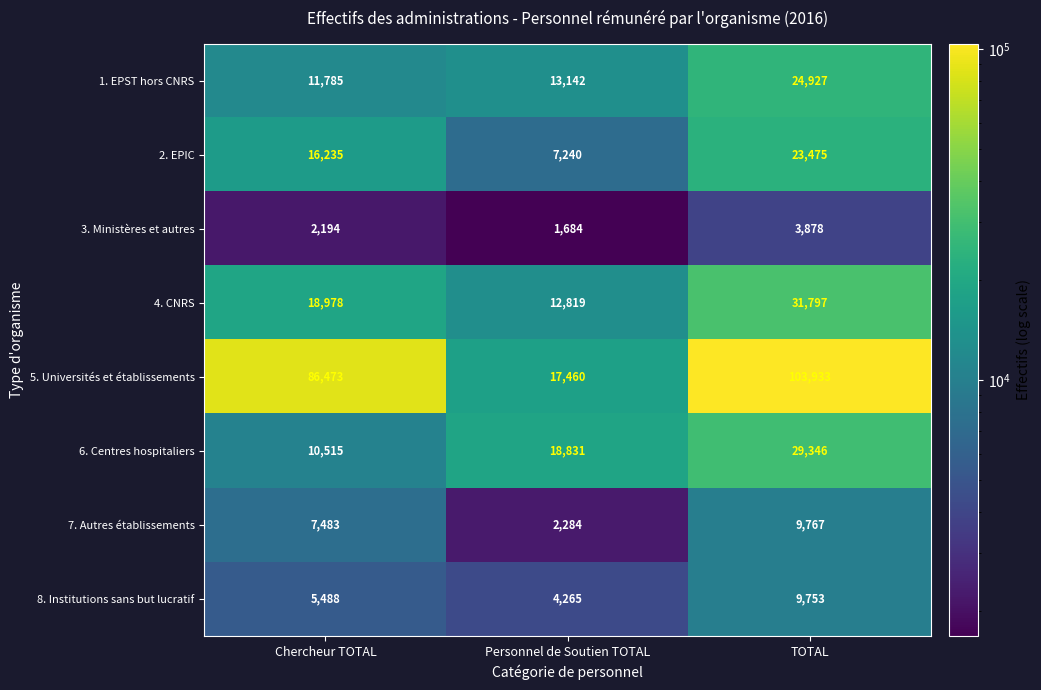

Which series has the largest range (max minus min)?

5. Universités et établissements